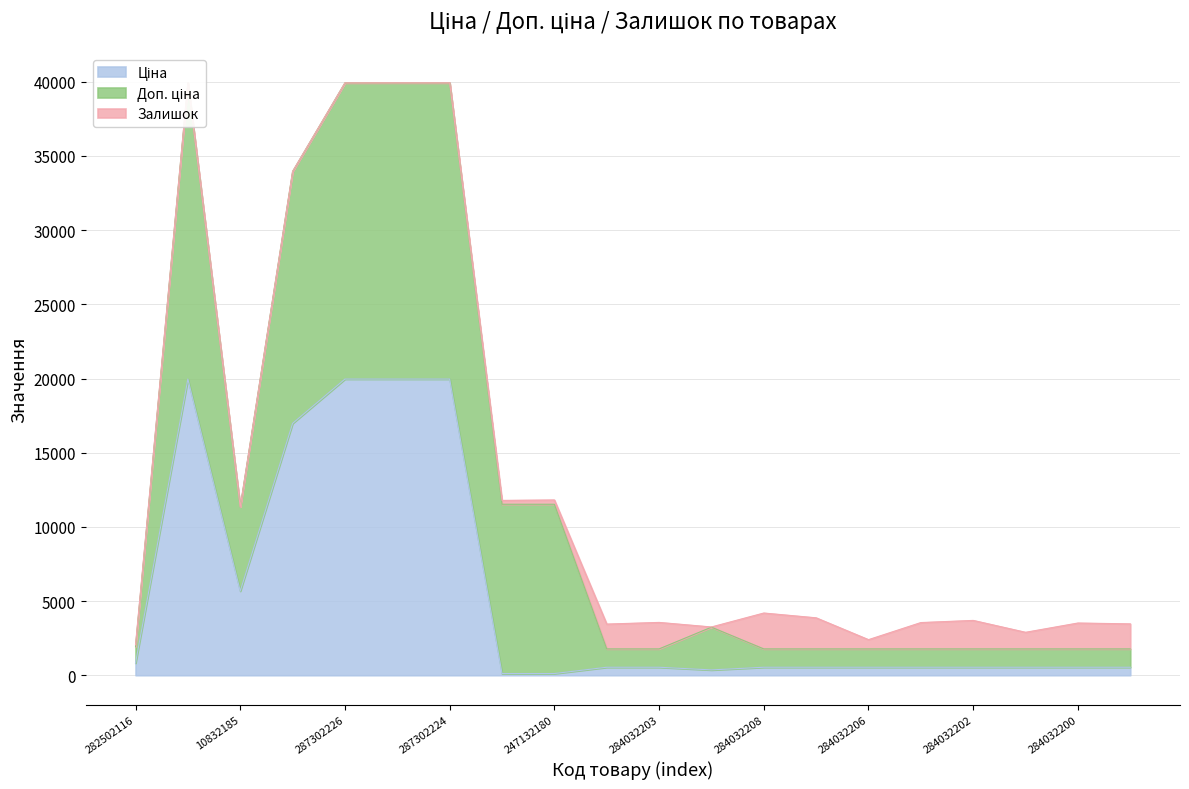

Reading left to right, extract all data points from this chart.

Ціна: 818.5	19964.2	5673.8	16976.3	19964.2	19964.2	19964.2	114.1	114.1	539.0	539.0	359.9	539.0	539.0	539.0	539.0	539.0	539.0	539.0	539.0
Доп. ціна: 1109.2	19964.2	5673.8	16976.3	19964.2	19964.2	19964.2	11410.0	11410.0	1235.4	1235.4	2878.8	1235.4	1235.4	1235.4	1235.4	1235.4	1235.4	1235.4	1235.4
Залишок: 125.0	7.0	2.0	4.0	0.0	5.0	3.0	260.0	290.0	1674.0	1786.0	15.0	2419.0	2096.0	624.0	1776.0	1921.0	1120.0	1745.0	1688.0